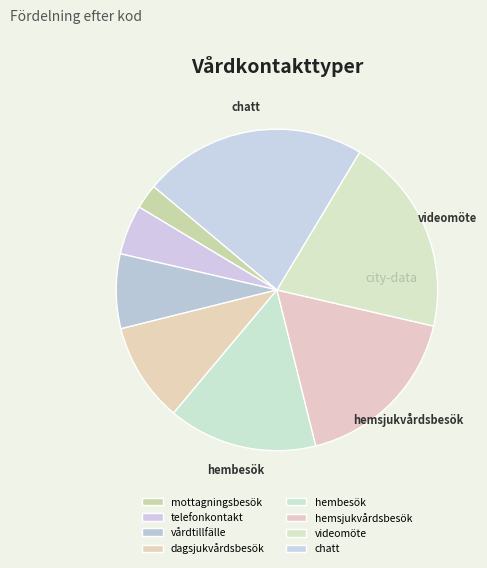

Approximately how many times larger is the value at vårdtillfälle compared to hembesök?

0.5